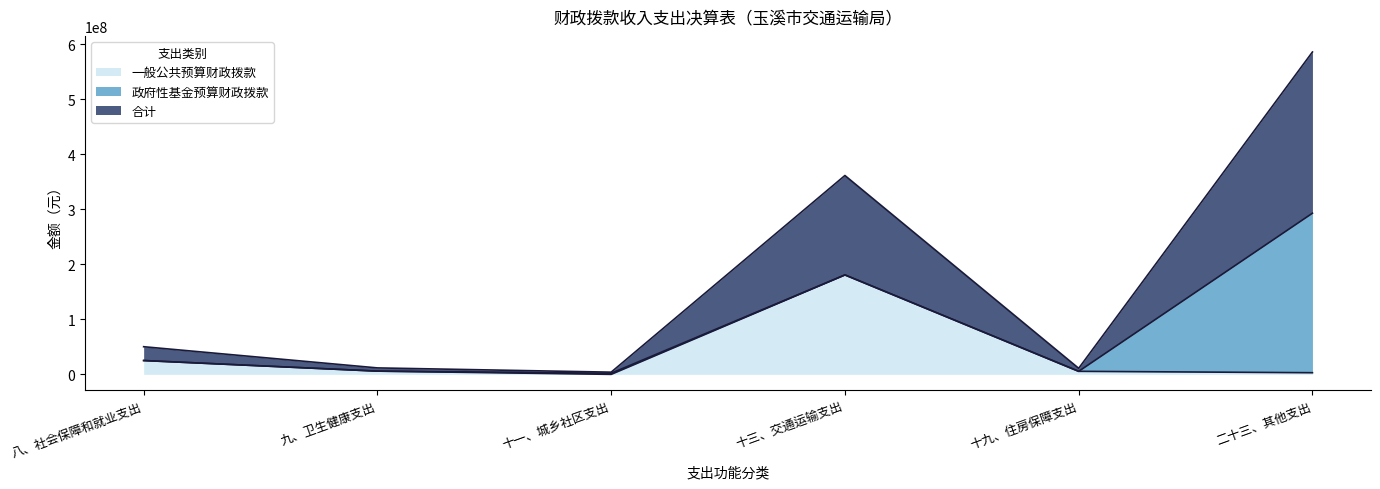

At which category is the sum across all series the highest?

二十三、其他支出